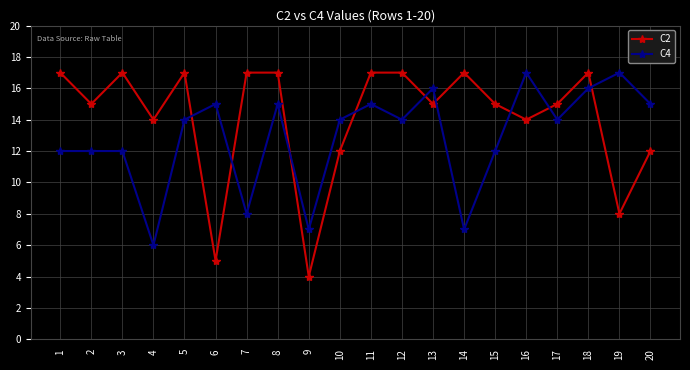

Reading right to left, list all the values displayed in this chart.

C2: 20=12	19=8	18=17	17=15	16=14	15=15	14=17	13=15	12=17	11=17	10=12	9=4	8=17	7=17	6=5	5=17	4=14	3=17	2=15	1=17
C4: 20=15	19=17	18=16	17=14	16=17	15=12	14=7	13=16	12=14	11=15	10=14	9=7	8=15	7=8	6=15	5=14	4=6	3=12	2=12	1=12